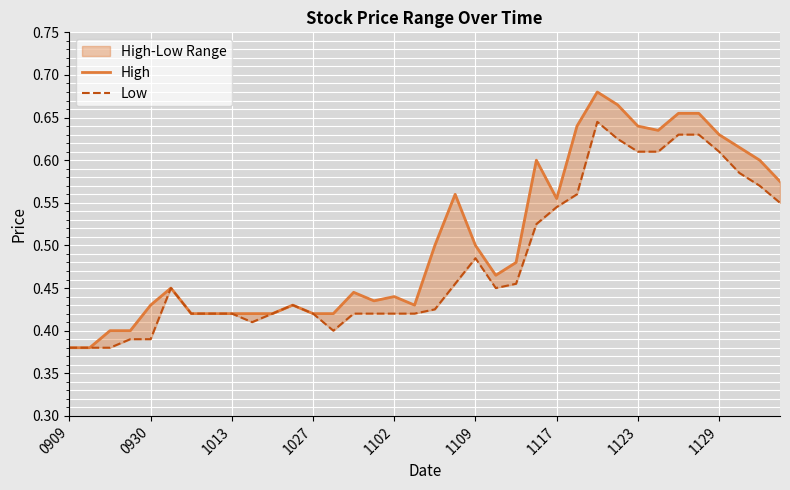

Is it true that High equals 0.5 at 18?

True